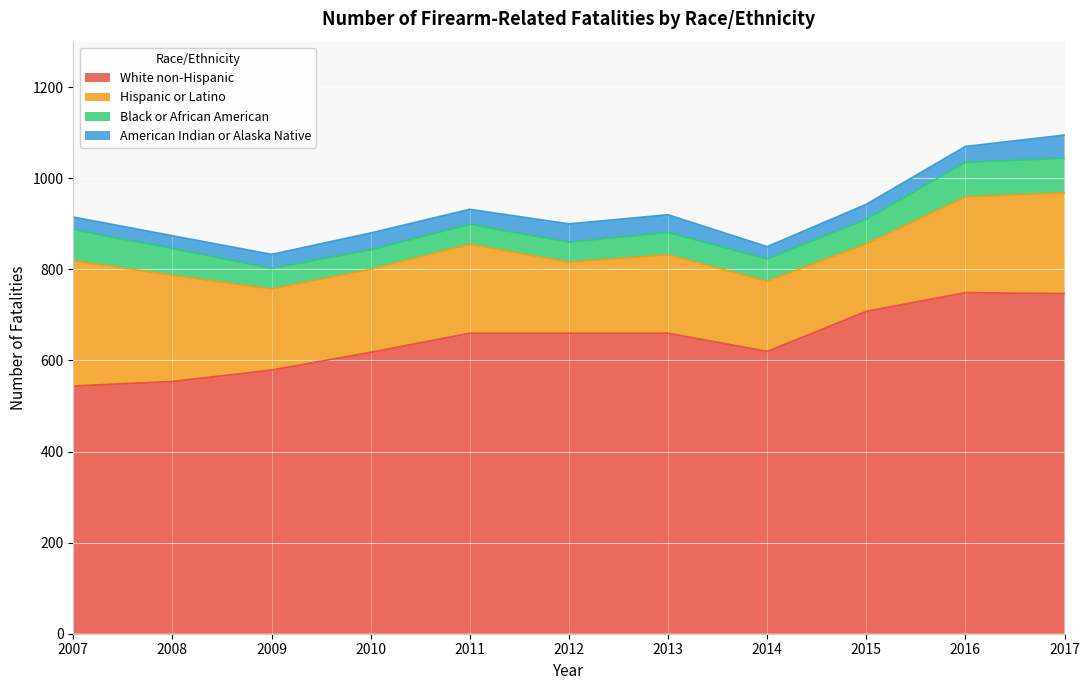

Where is the first local maximum for White non-Hispanic?

2016